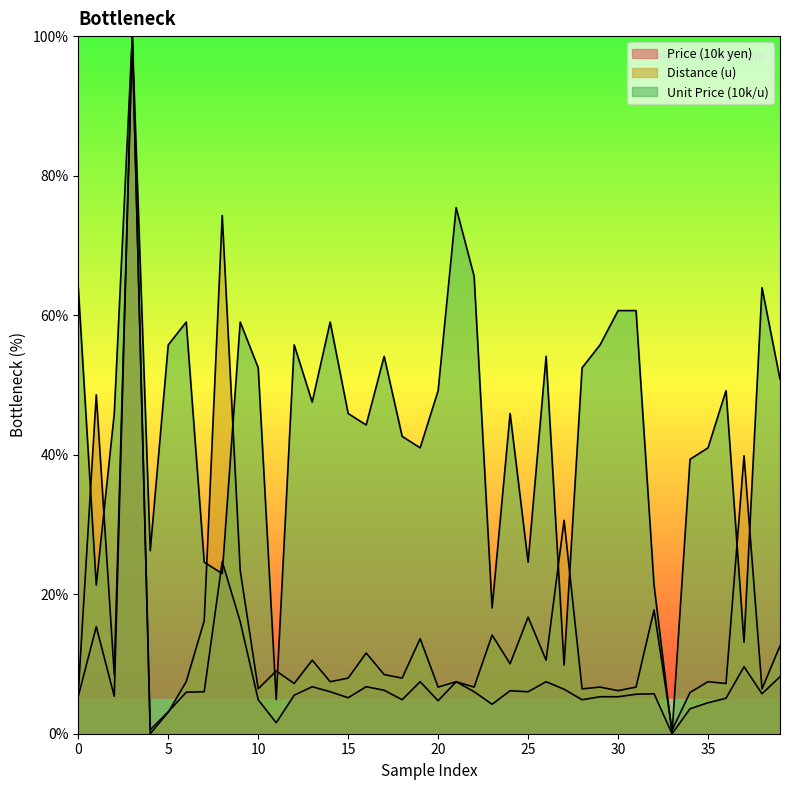

What value does the Distance (u) series have at 10?

8.5